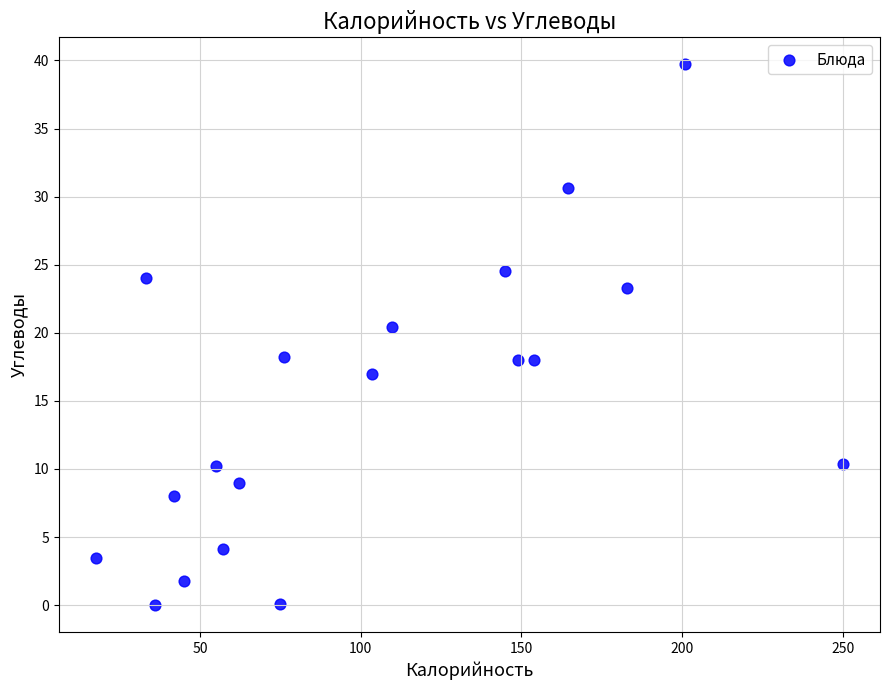

What is the range of X values (max minus min)?

232.4